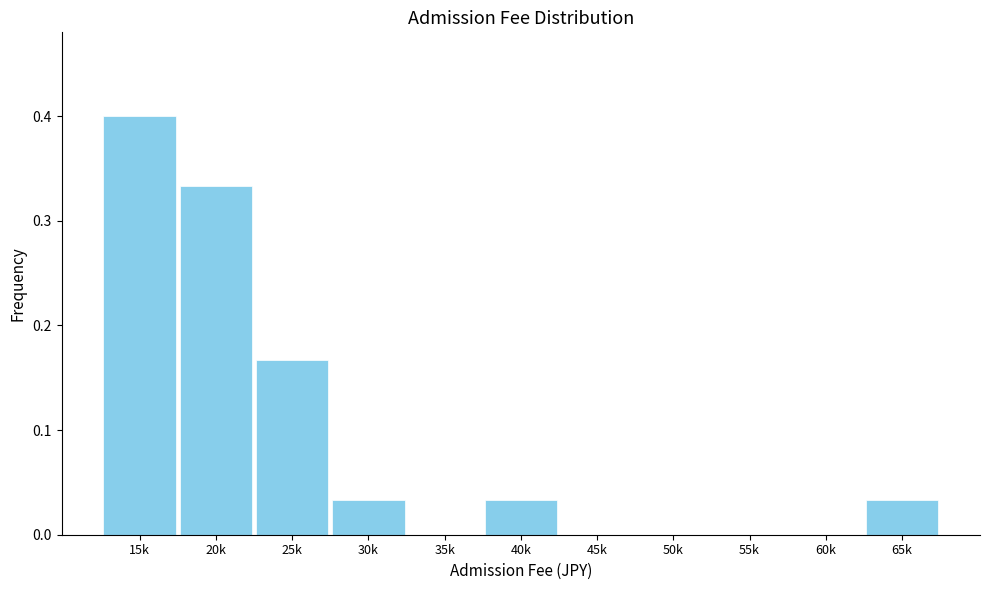

What is the greatest value displayed?

0.4